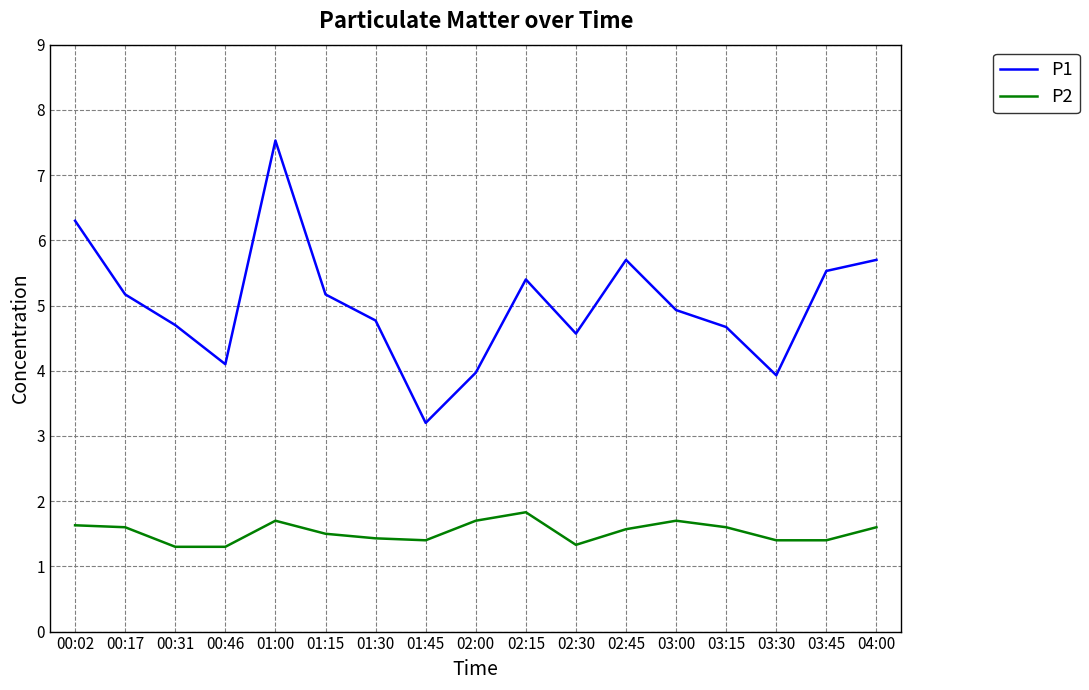

Is the value of P1 at 00:17 greater than the value of P2 at 01:00?

Yes